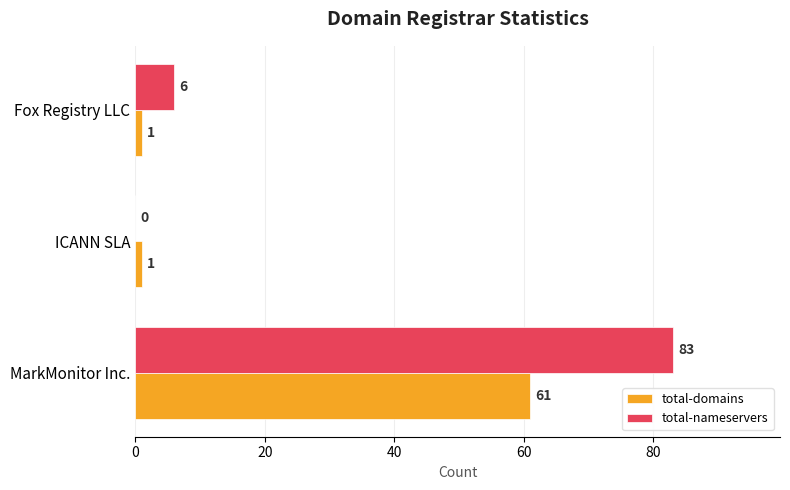

Where is total-nameservers nearest to the value 41?

Fox Registry LLC